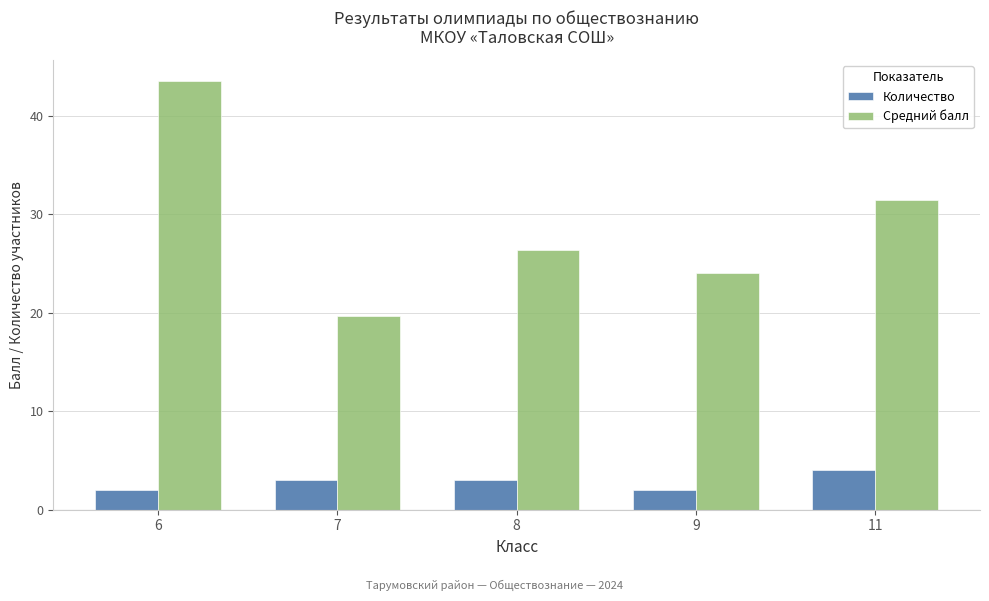

How many data points in Средний балл are above 26?

3